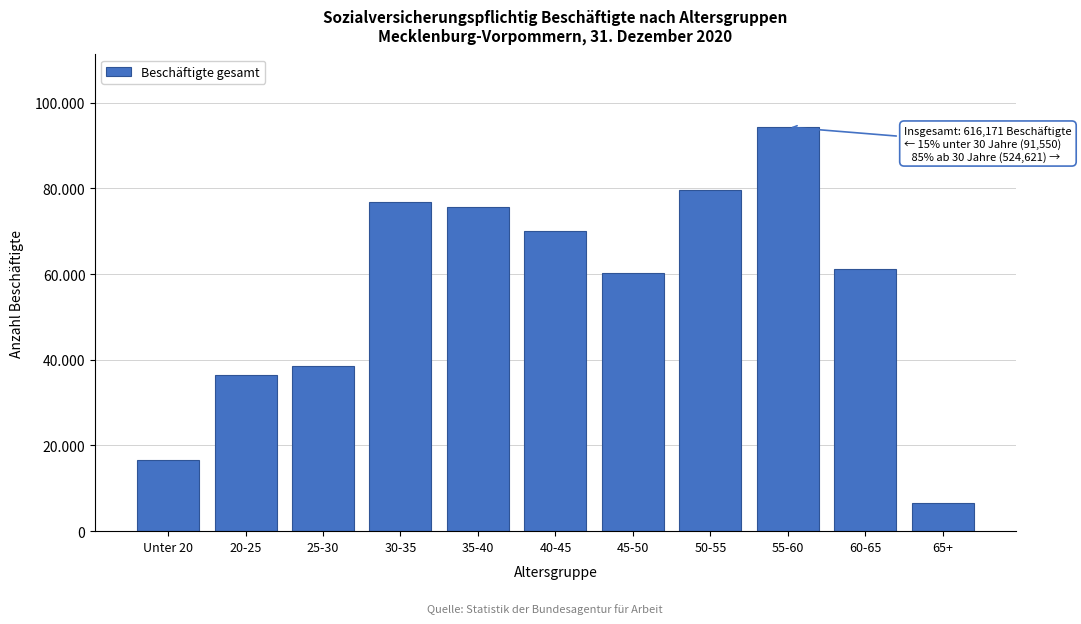

Does the chart contain any negative values?

No